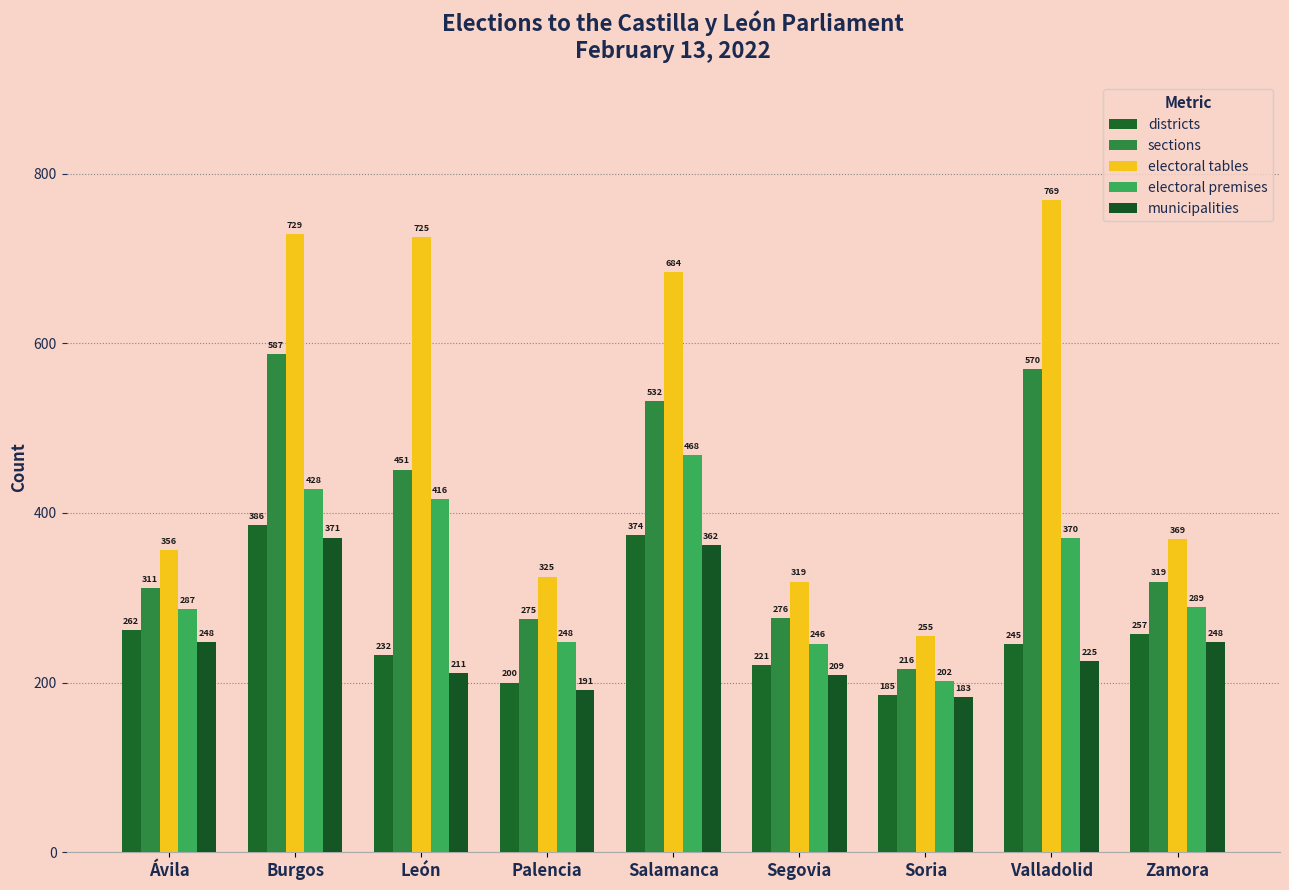

What is the value of the districts bar at the 1st from the left?

262